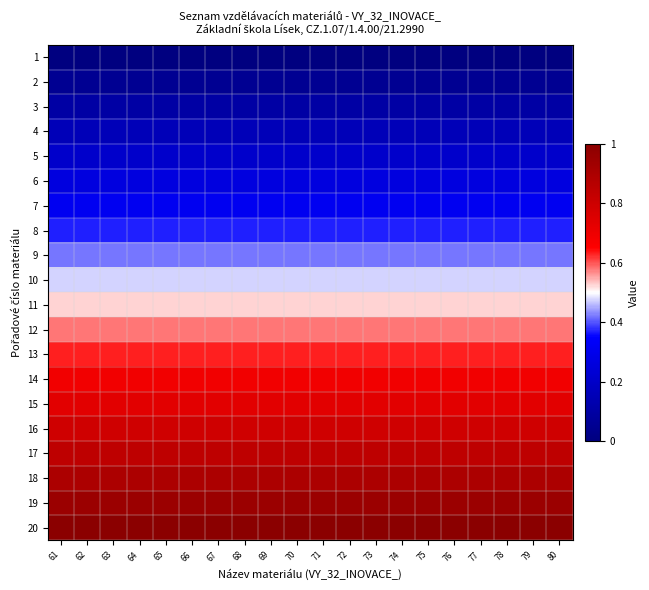

At how many categories does at least one series exceed 0?

20